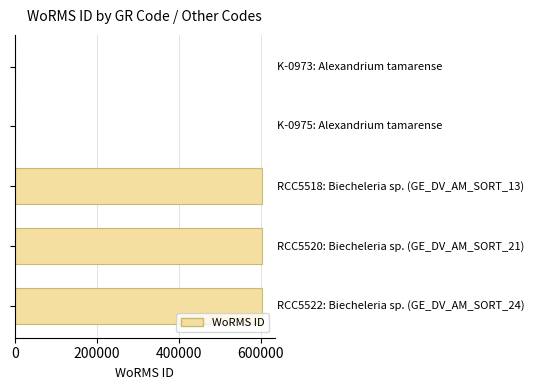

What is the sum of all values?

1810002